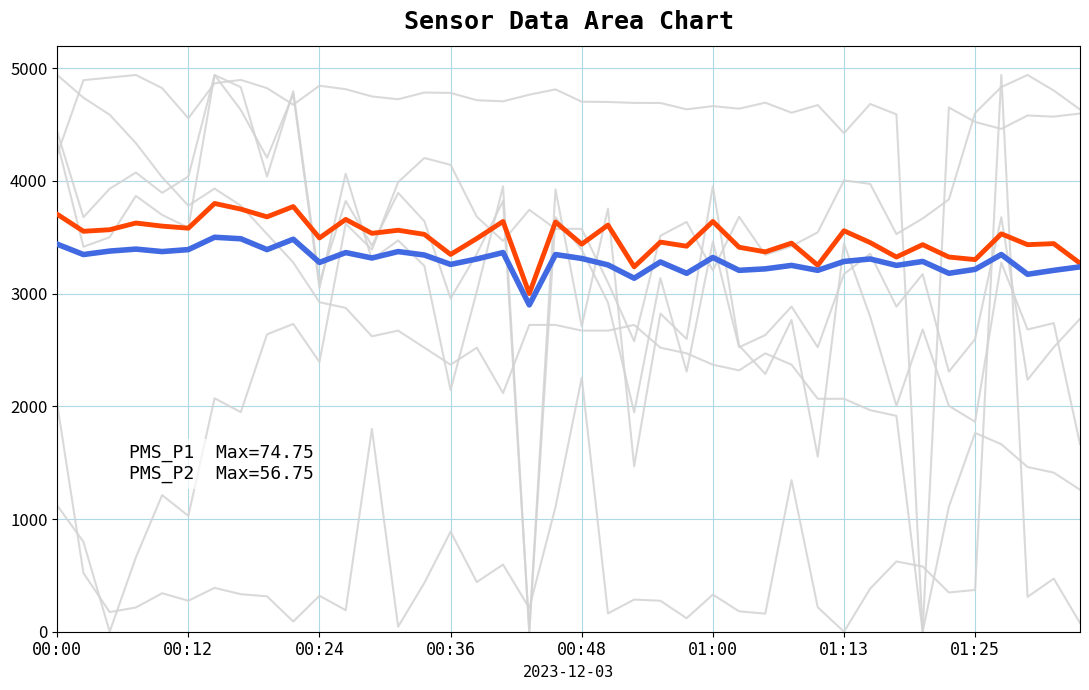

Does the chart have visible grid lines?

Yes